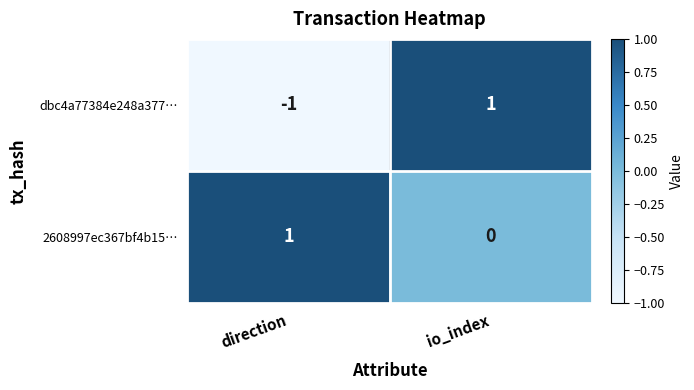

What is the minimum value shown in the chart?

-1